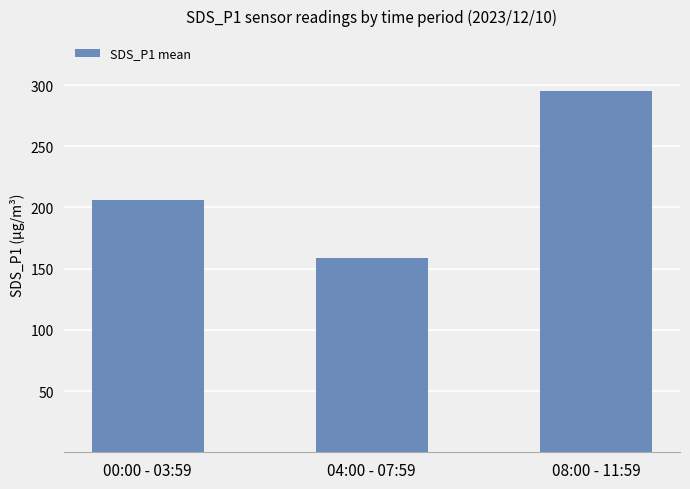

List the labels in order of value, smallest first.

04:00 - 07:59, 00:00 - 03:59, 08:00 - 11:59